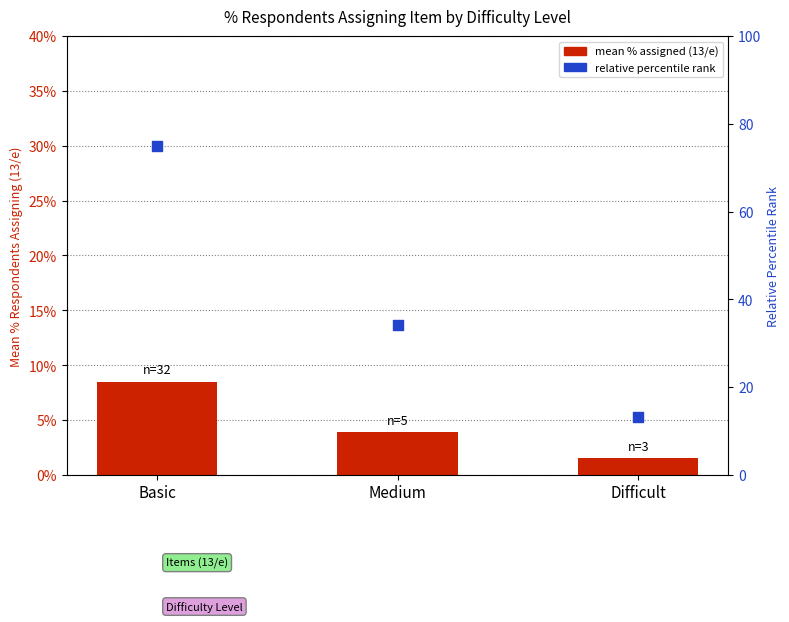

What is the total value across all series at Medium?

34.3